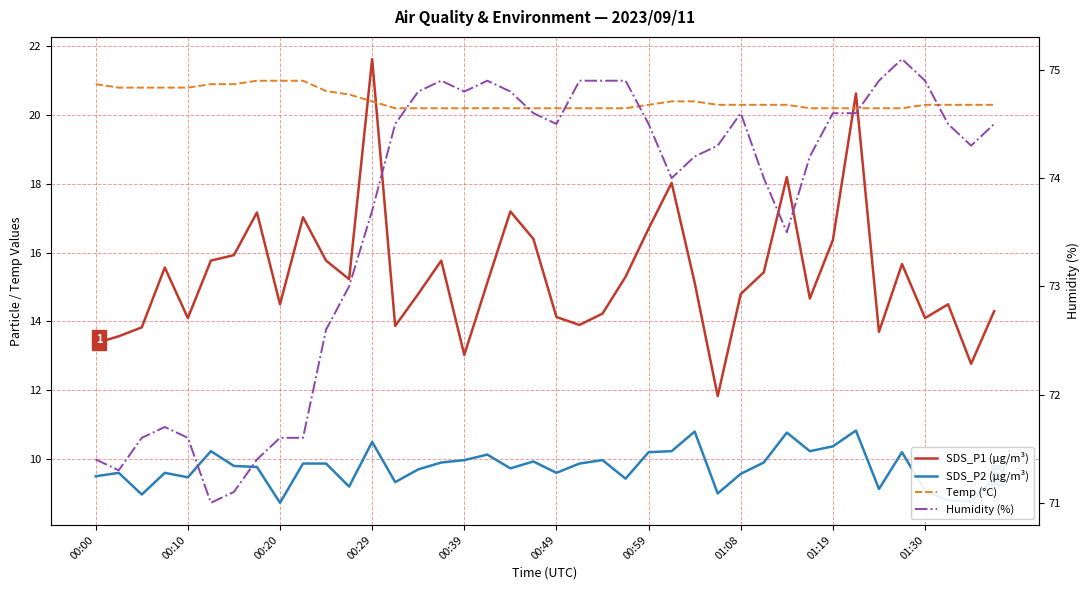

What are all the series names shown in the legend?

SDS_P1 (µg/m³), SDS_P2 (µg/m³), Temp (°C), Humidity (%)